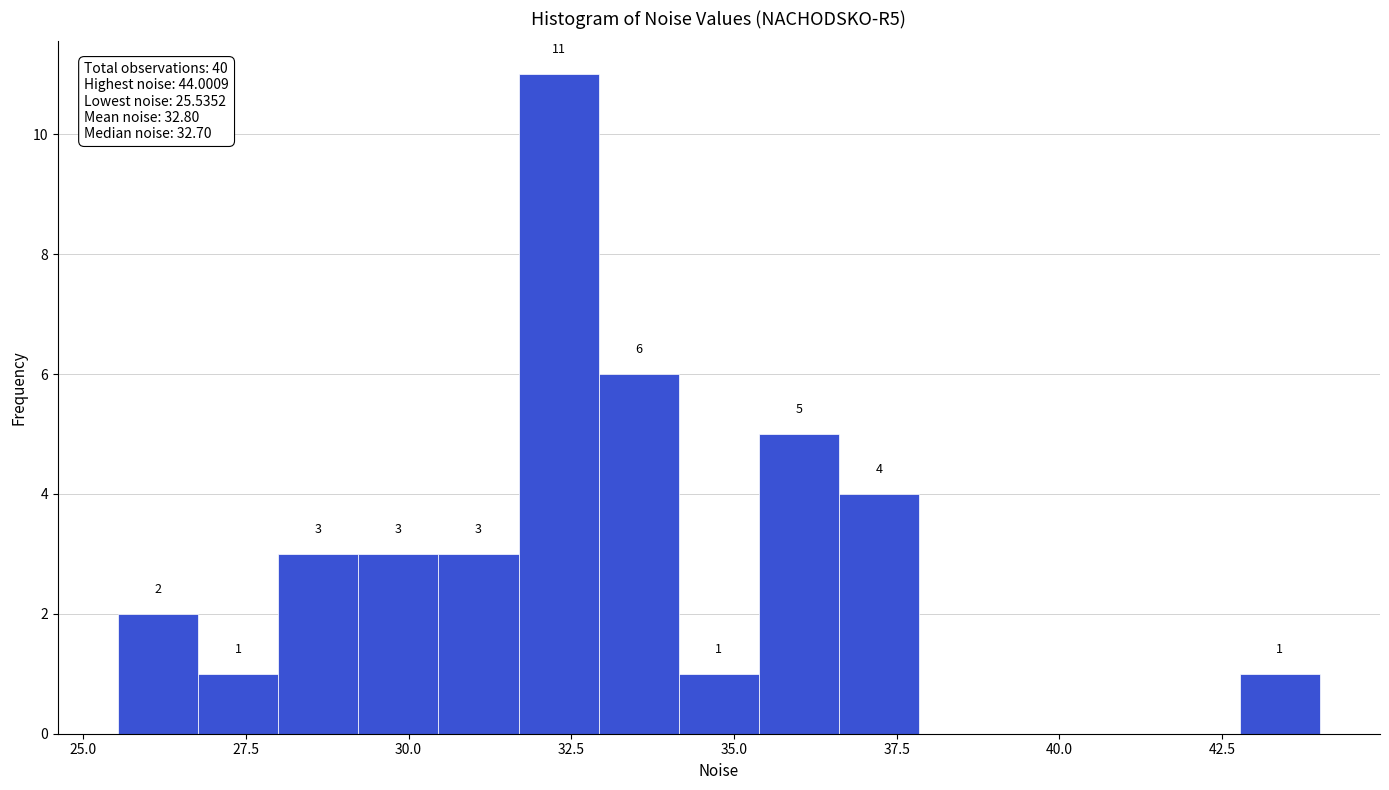

Read against the x-axis, roughly where is the centre of the tallest bar?

32.5